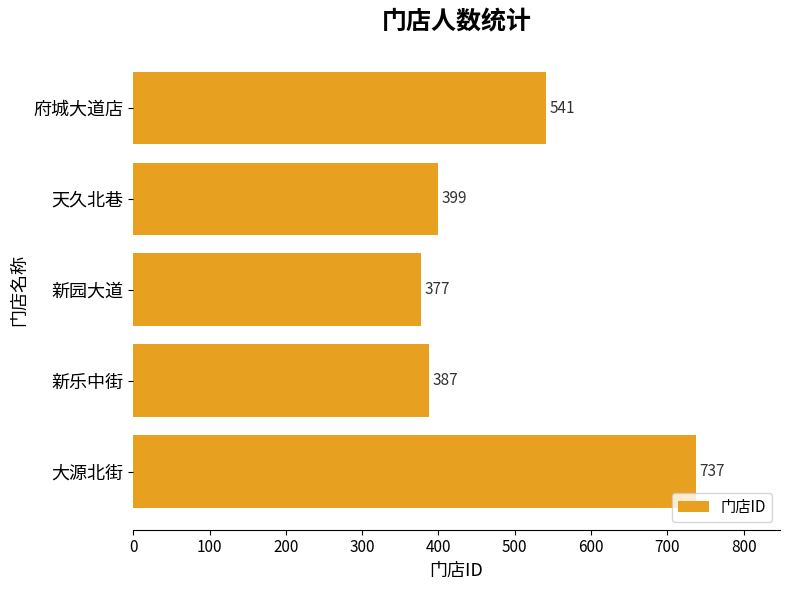

What is the sum of all values?

2441